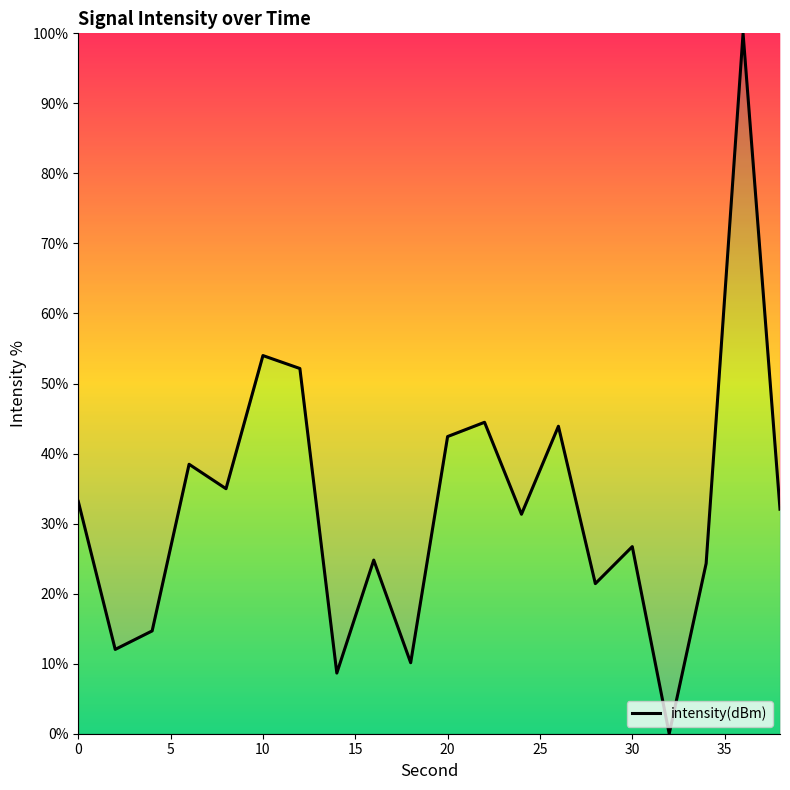

What is the difference between the maximum and minimum values?

100.0